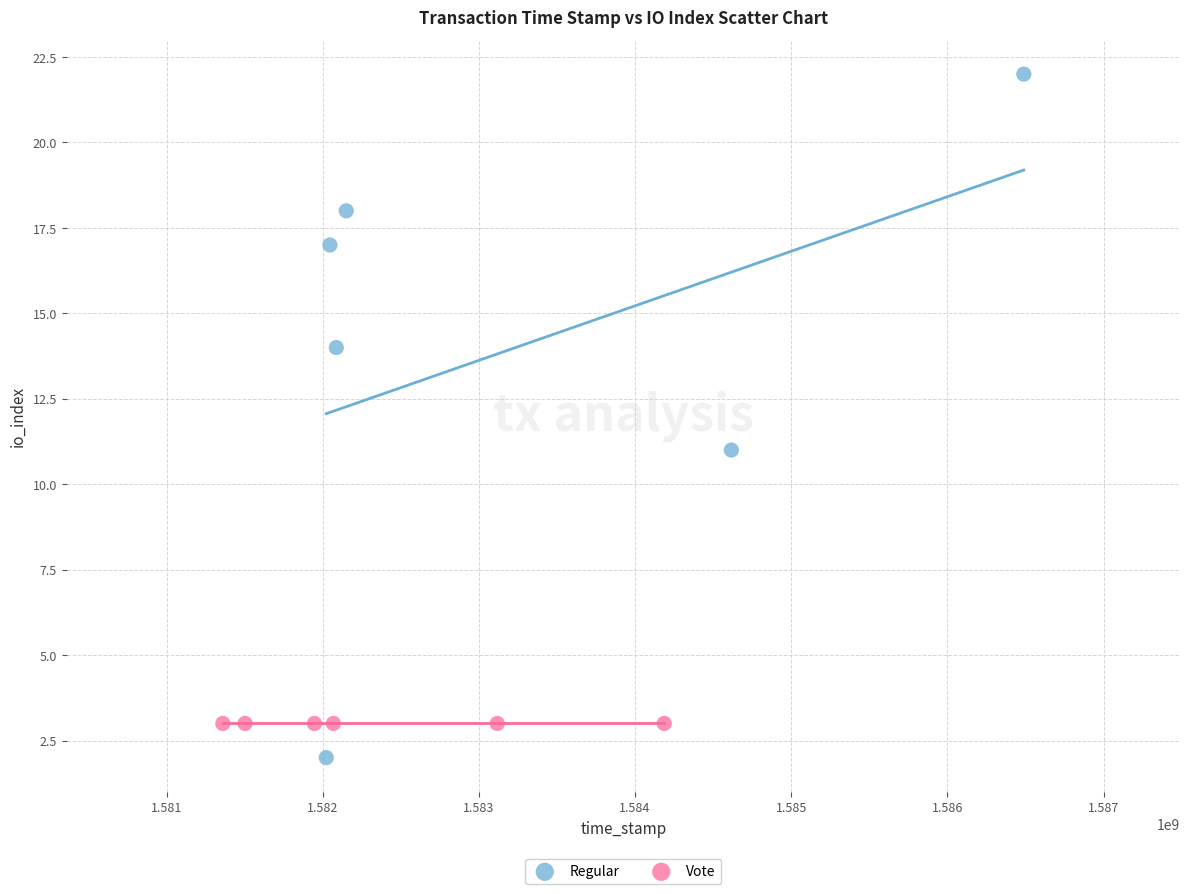

Which series contains the lowest Y value?

Regular